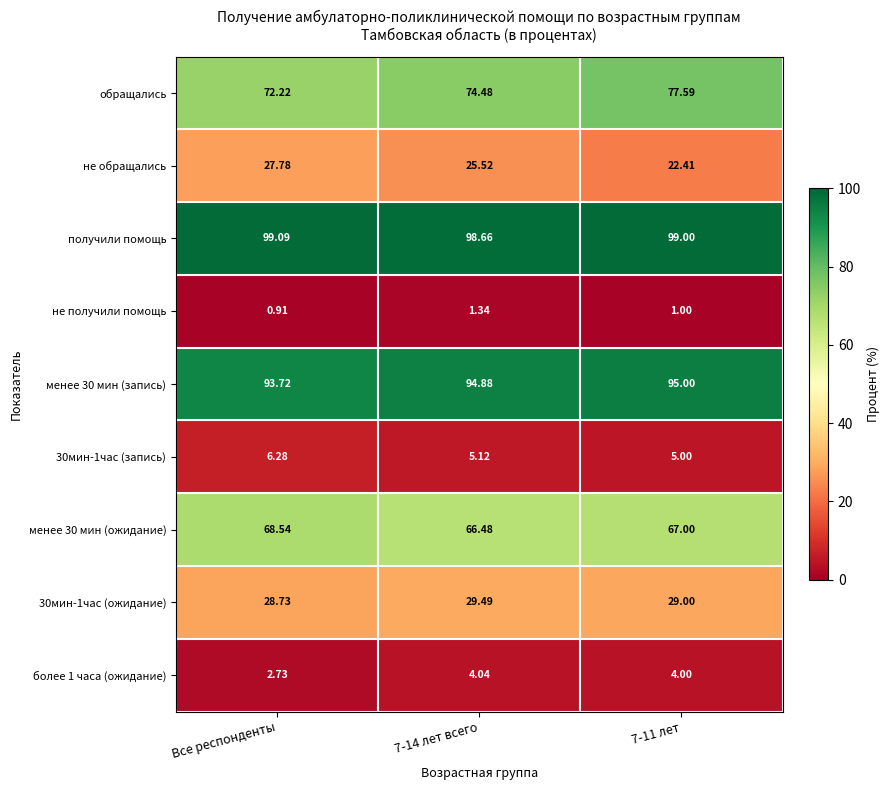

Which category has the highest value in the не обращались series?

Все респонденты